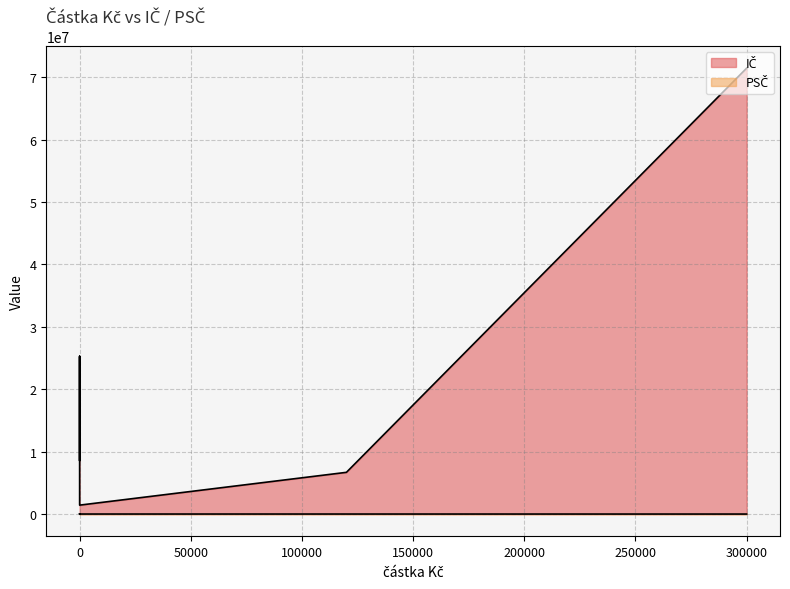

True or false: IČ has more than 1 points higher than both neighbors.

False